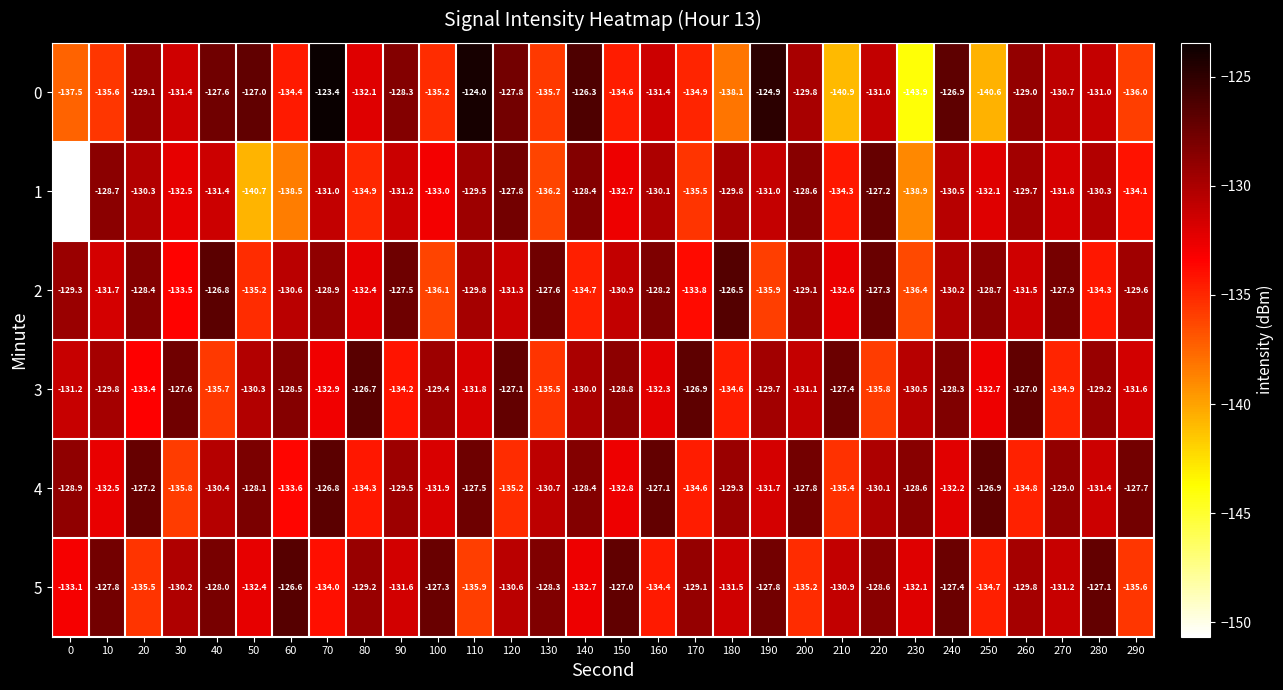

Count the number of data series in this chart.

6